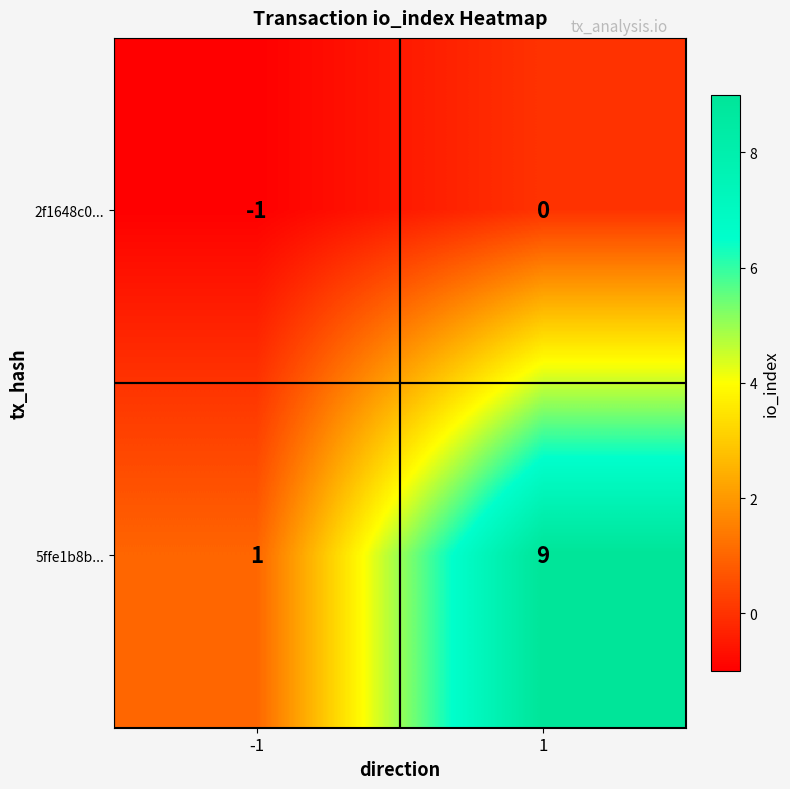

Which series has the largest total across all categories?

5ffe1b8b...